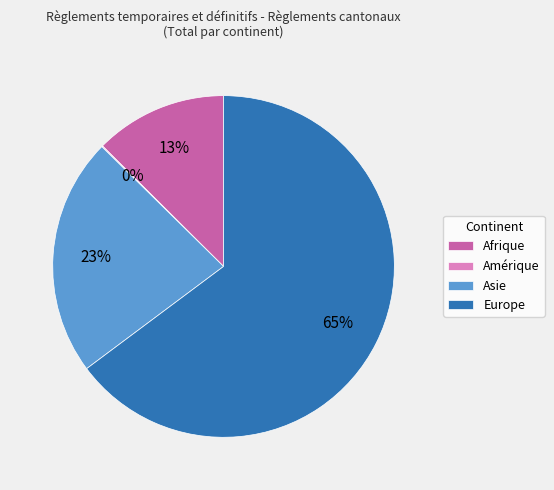

Between Europe and Afrique, which is larger?

Europe